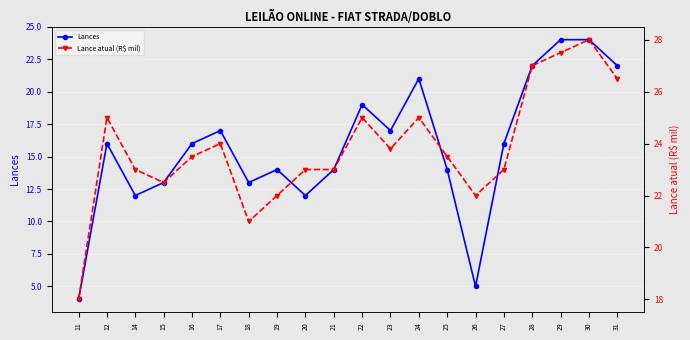

List the series in order of their peak value, lowest first.

Lances, Lance atual (R$ mil)